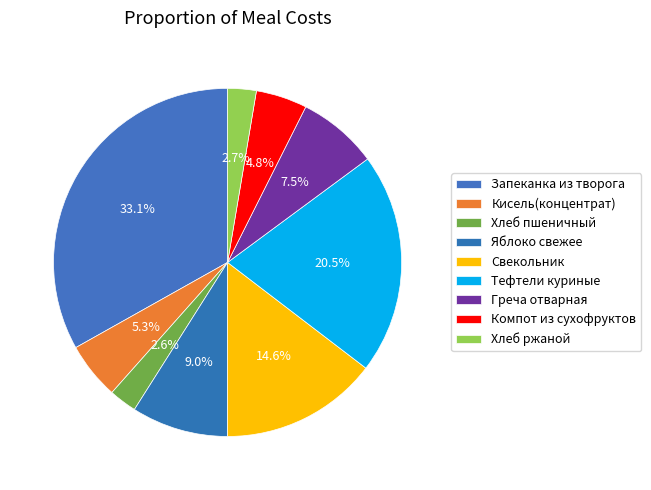

Does Тефтели куриные account for over 50% of the chart?

No